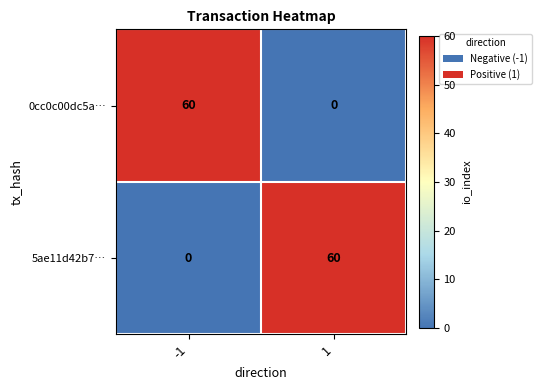

The value of 5ae11d42b7… at 1 is 102. True or false?

False